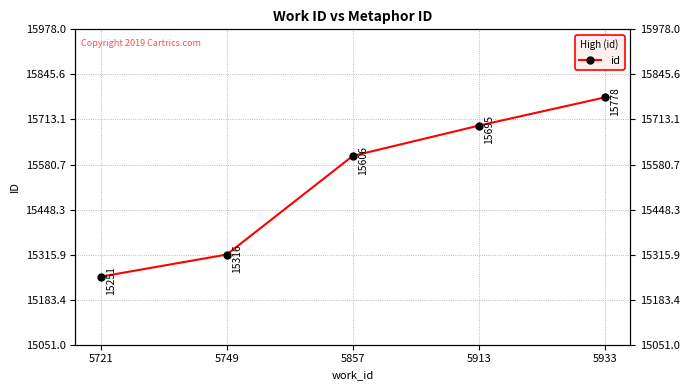

List the labels in order of value, smallest first.

5721, 5749, 5857, 5913, 5933